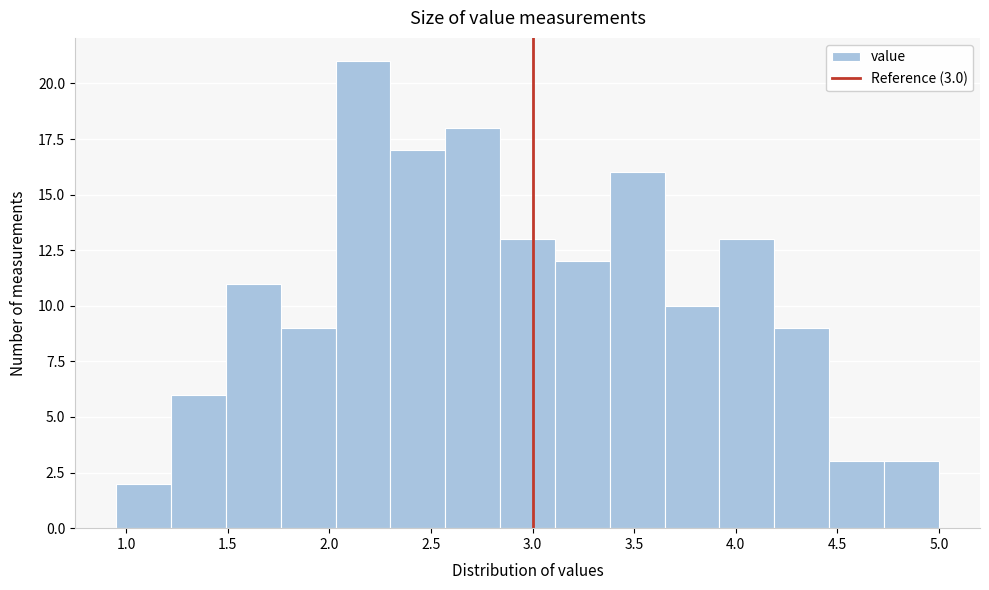

Which range on the x-axis has the tallest bar?

2.03 to 2.30